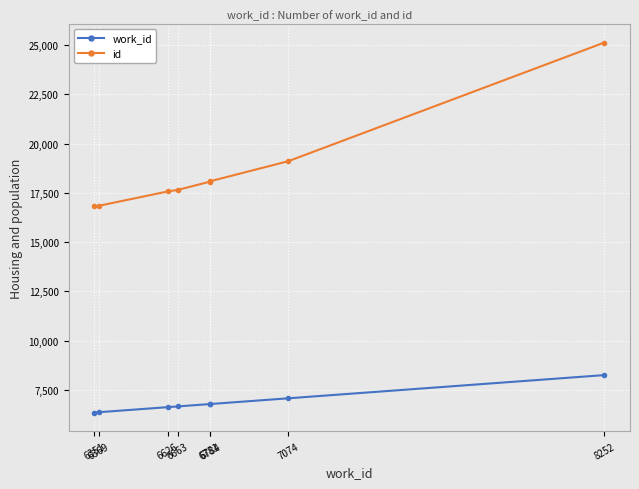

Is the value of work_id at 6369 greater than the value of id at 6663?

No